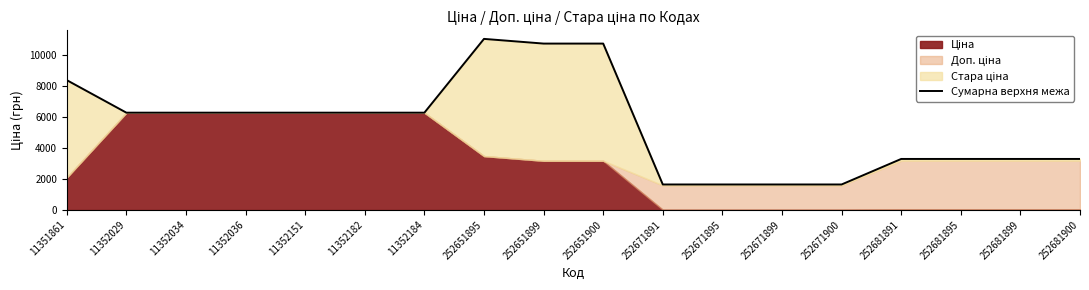

True or false: the data shows 4761.4 at 252651899.

False